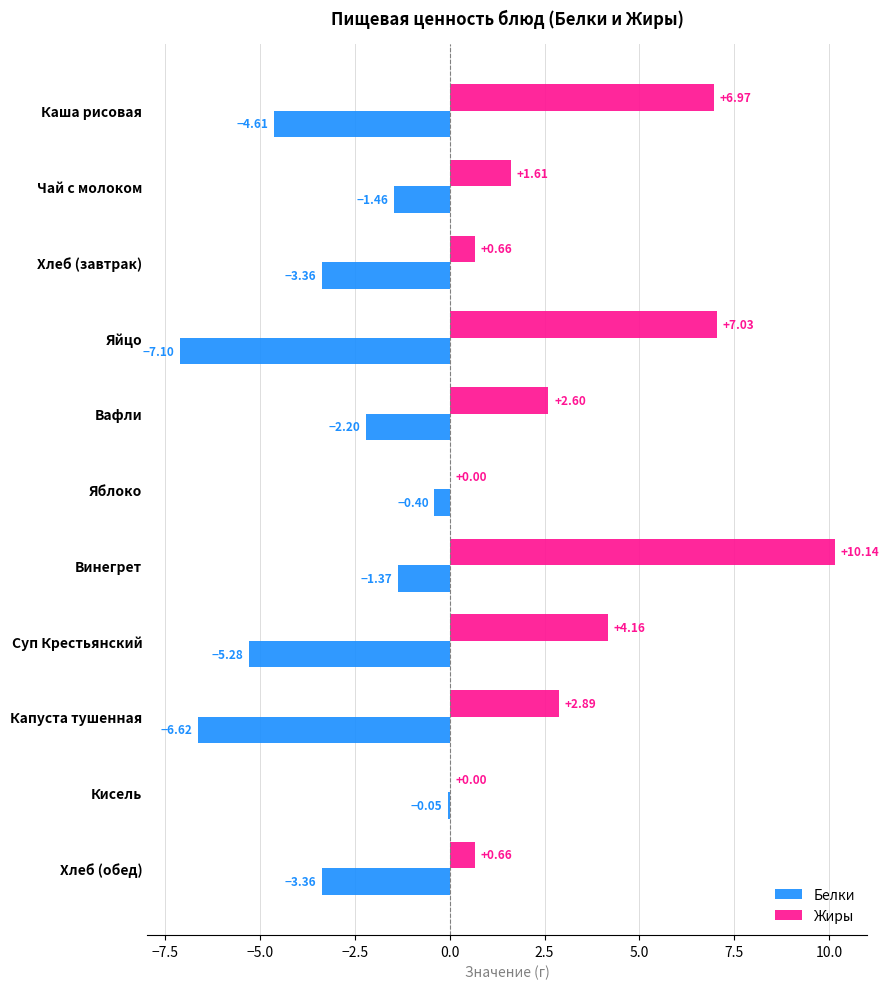

Between Каша рисовая and Вафли, which series saw the biggest shift?

Жиры